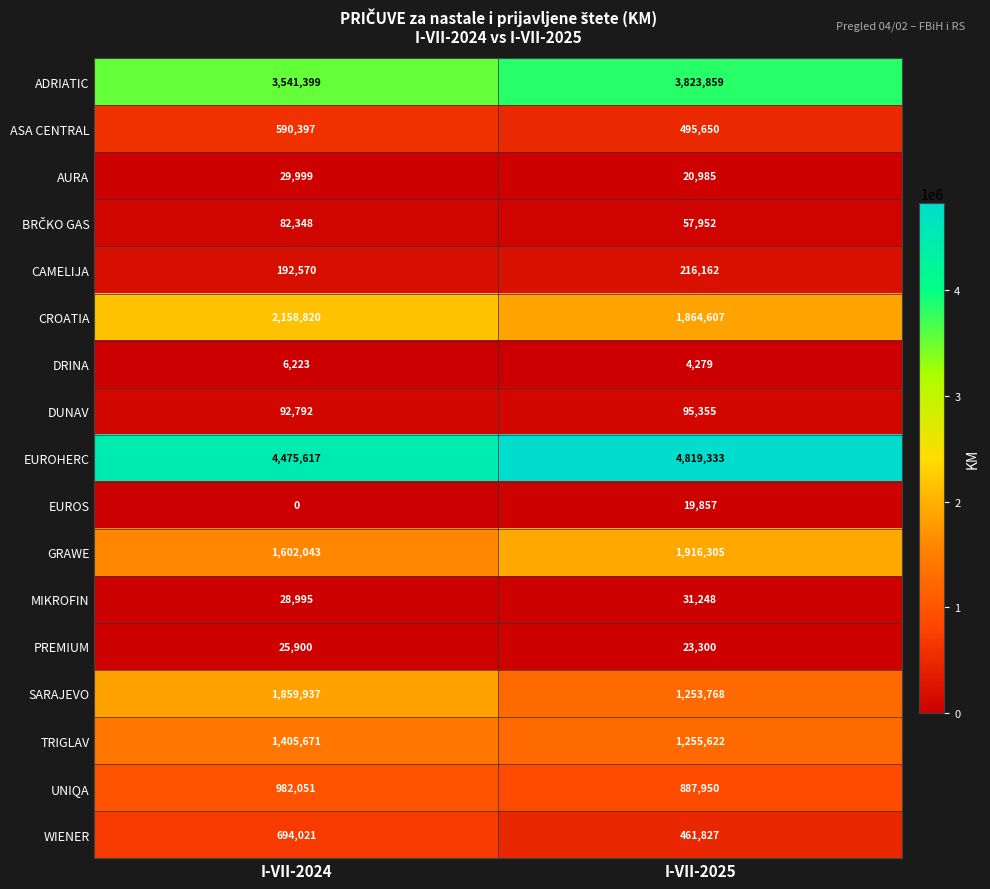

What is the sum of the PREMIUM values at I-VII-2024 and I-VII-2025?

49200